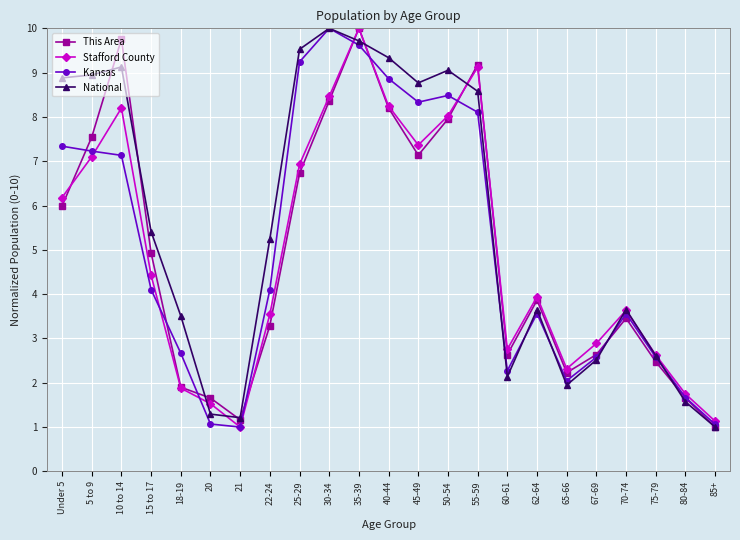

Which series ends up on top after the final intersection of This Area and Stafford County?

Stafford County